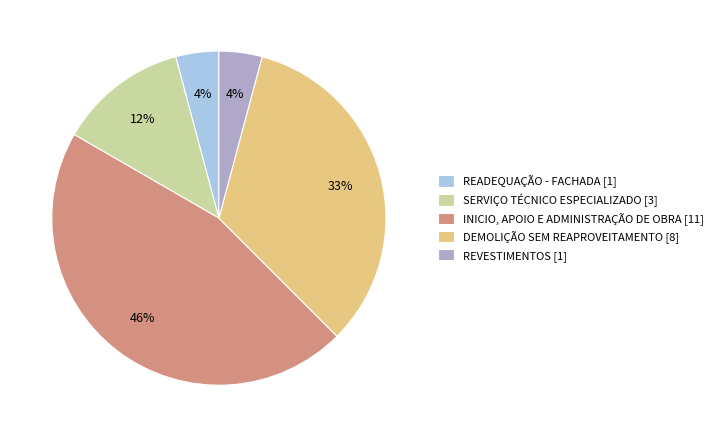

To the nearest percent, what portion does REVESTIMENTOS [1] represent?

4%